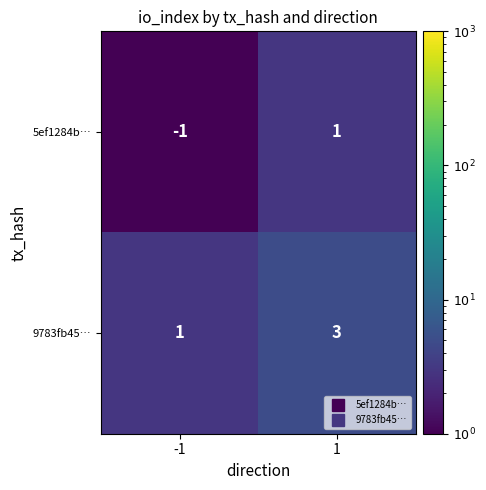

Which label corresponds to the largest value in the chart?

1